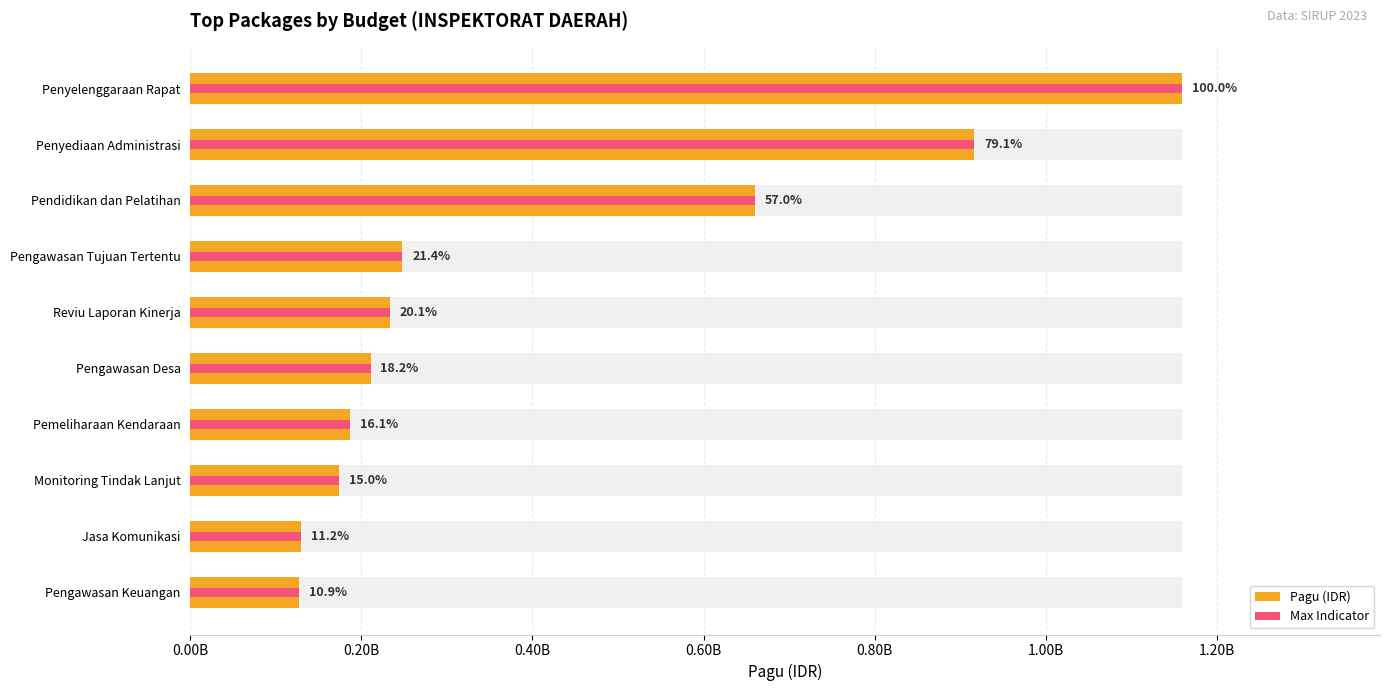

What is the sum of all Pagu (IDR) values?

4044415000